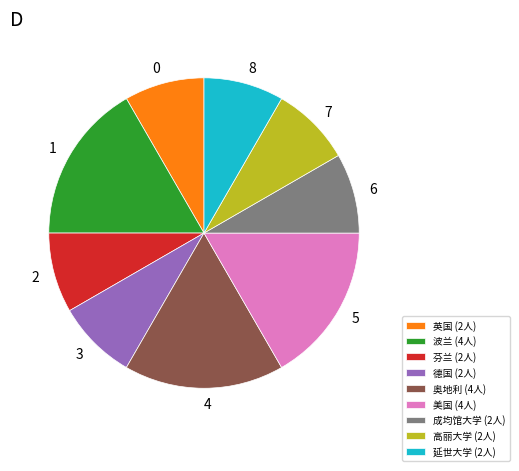

Is 波兰 the majority of the pie?

No